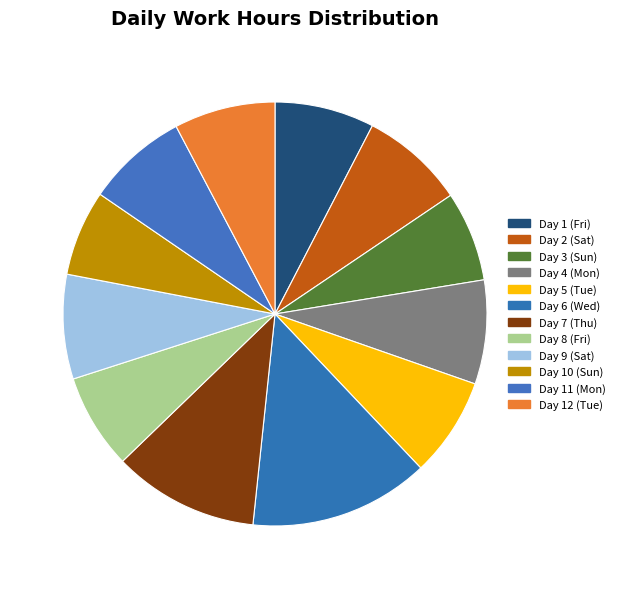

How many segments does this pie chart have?

12